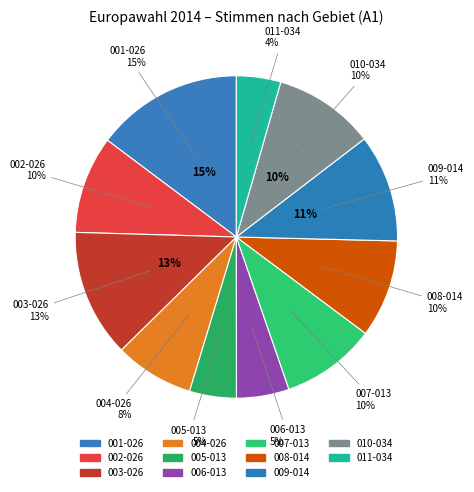

Is 007-013 the majority of the pie?

No